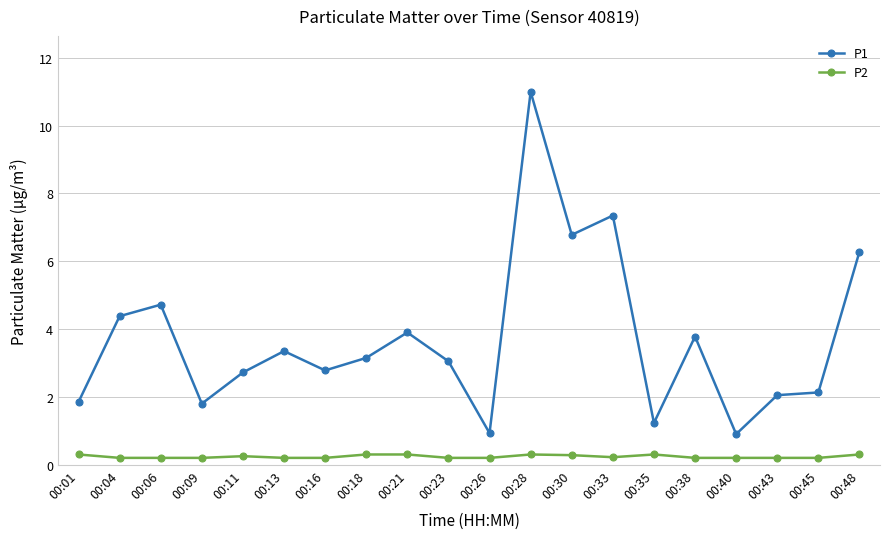

What is the difference between the maximum and minimum values in the P2 series?

0.1